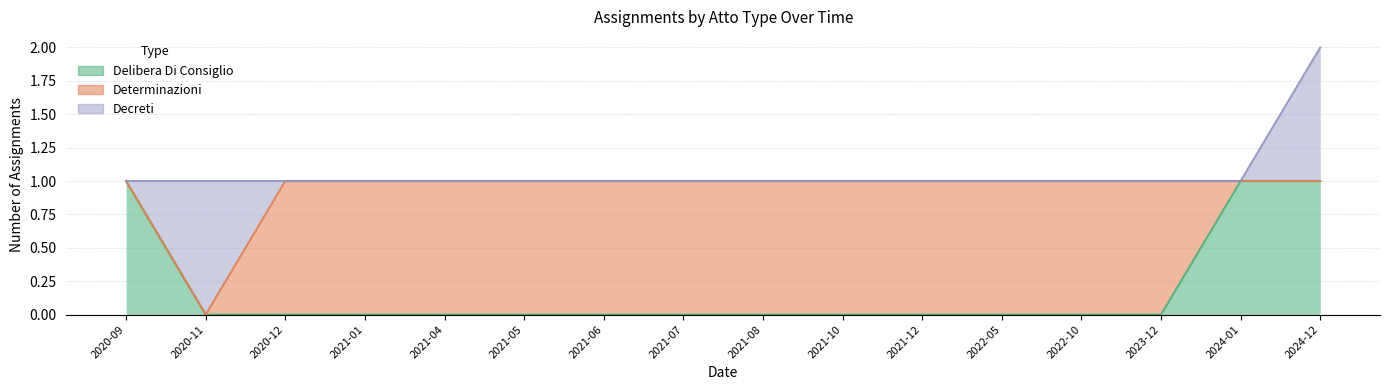

True or false: Determinazioni has a value of 1 at 2021-08.

True